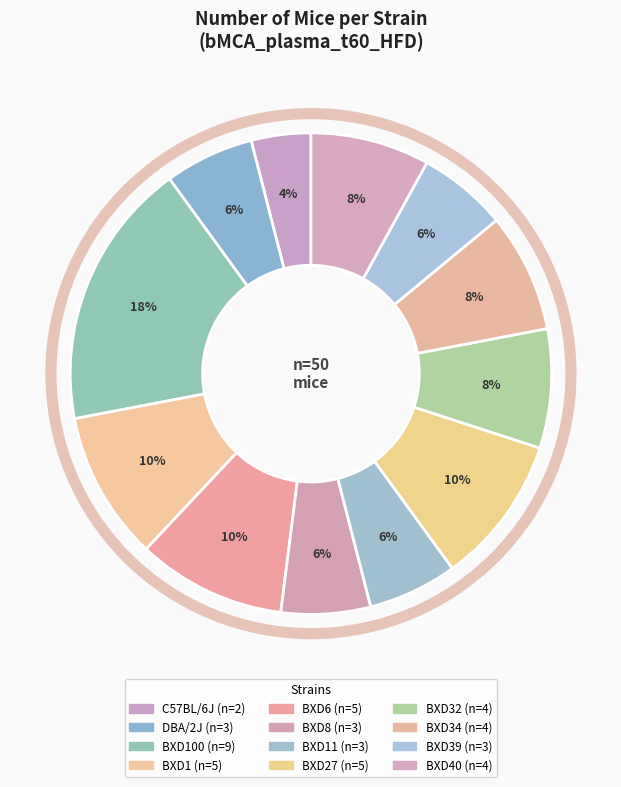

How many segments does this pie chart have?

12